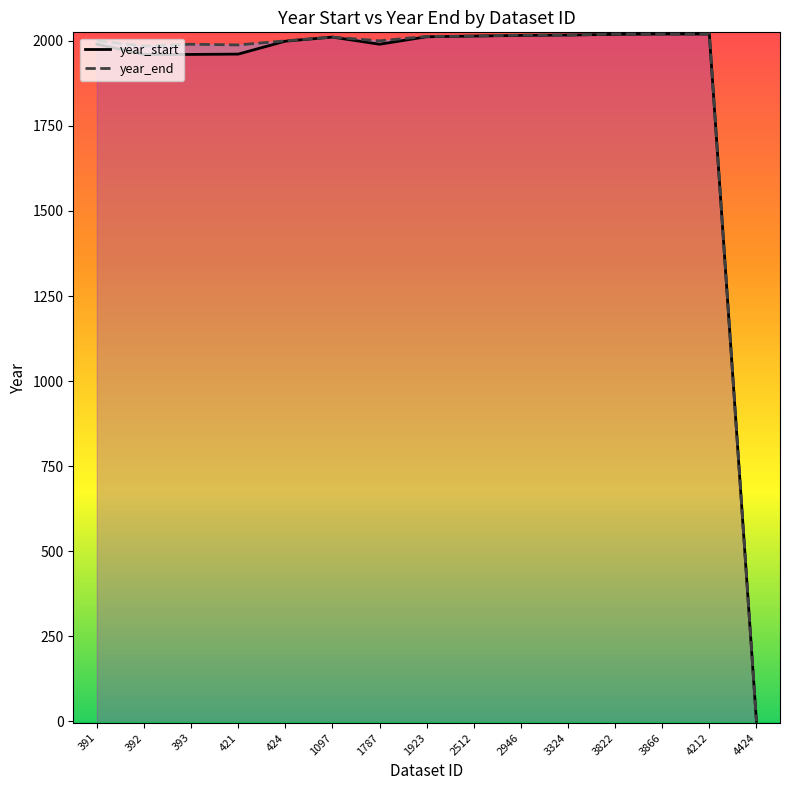

Read the year_end value at 2512.

2014